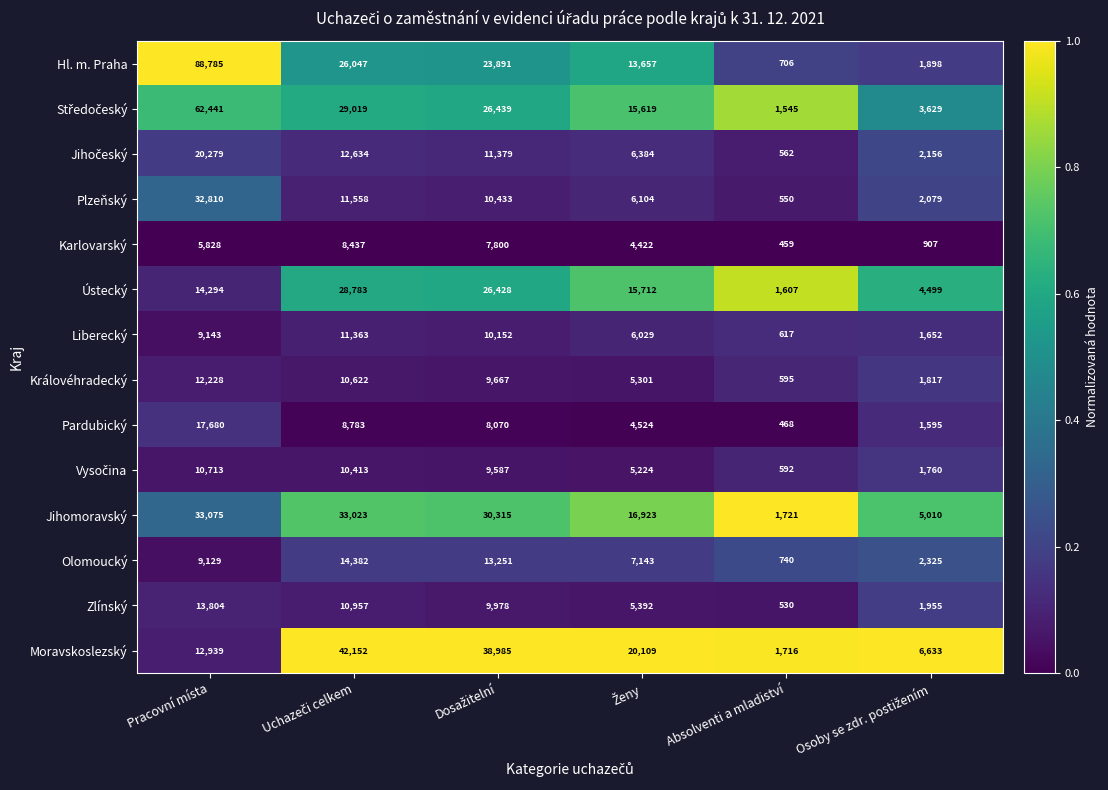

What is the average value of the Zlínský series?

7103